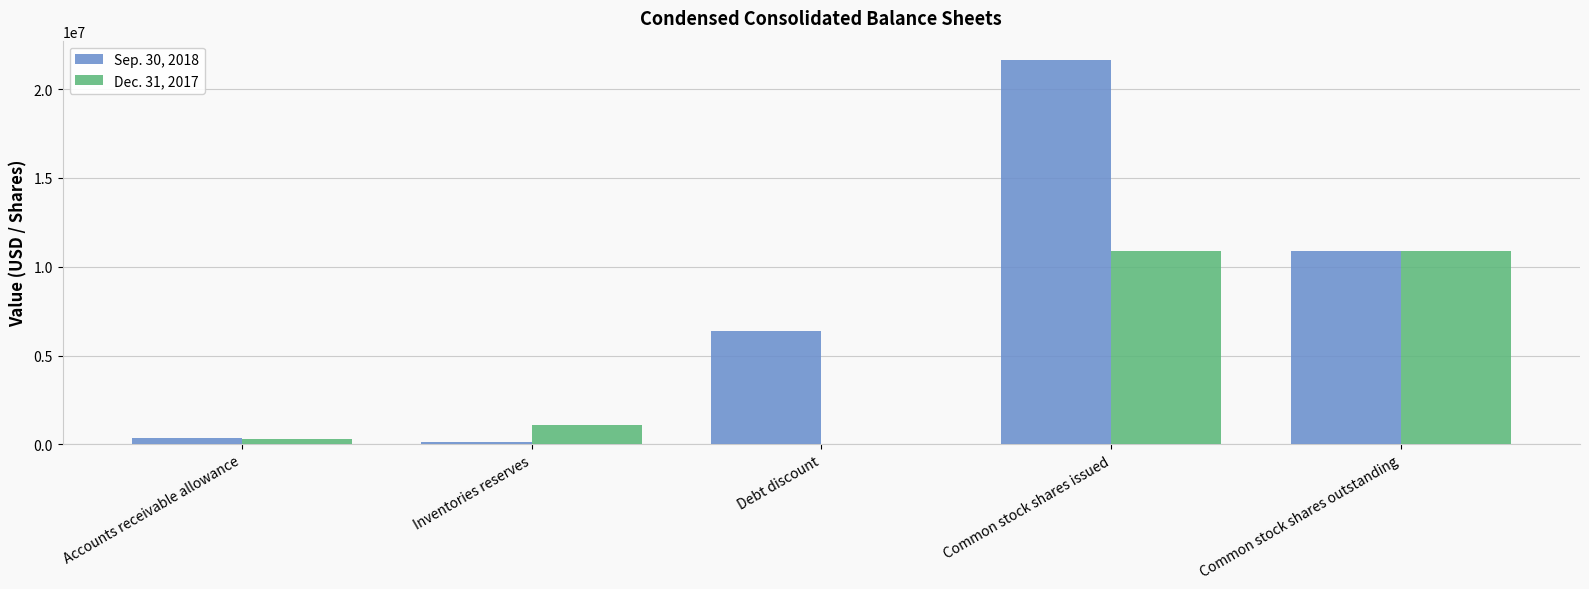

How many groups of bars are there?

5